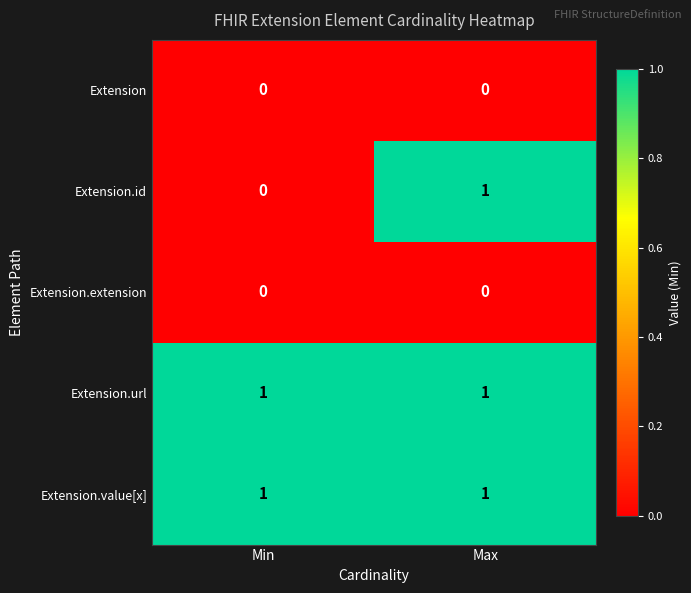

List the labels in order of Extension.id value, largest first.

Max, Min